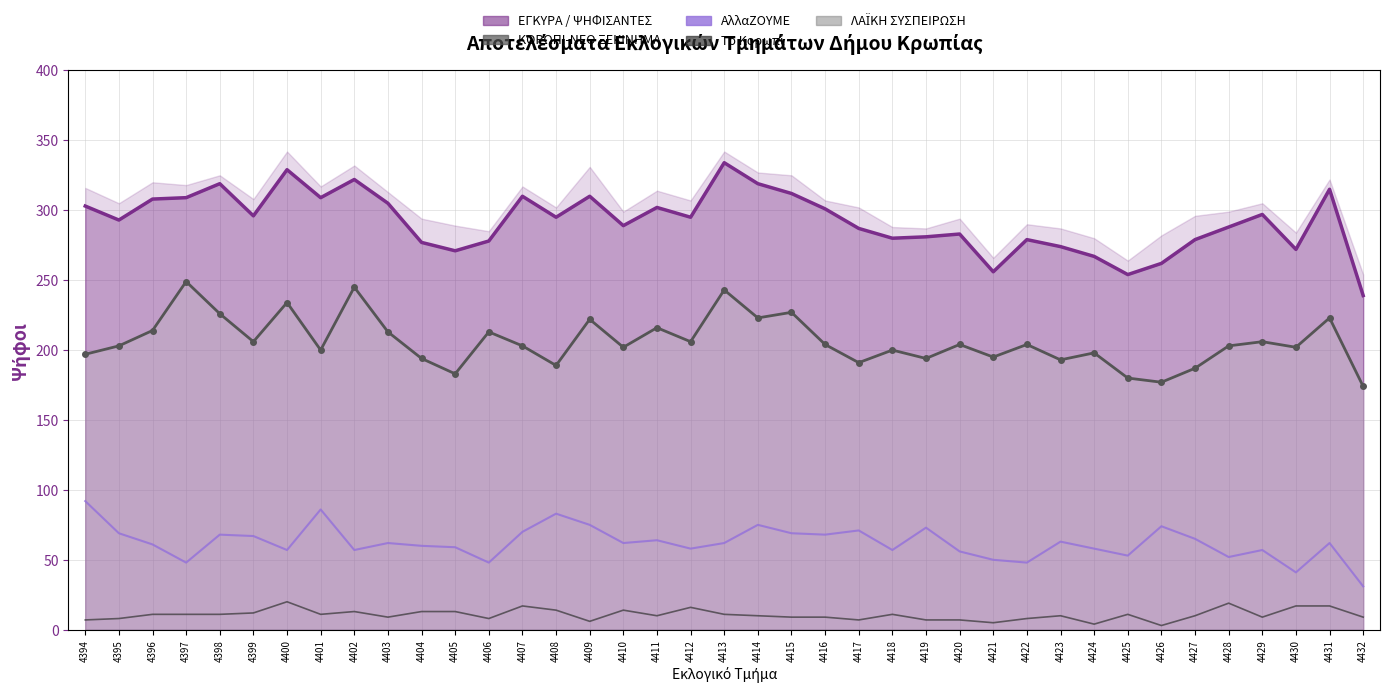

The value of ΛΑΪΚΗ ΣΥΣΠΕΙΡΩΣΗ at 4430 is 0. True or false?

True